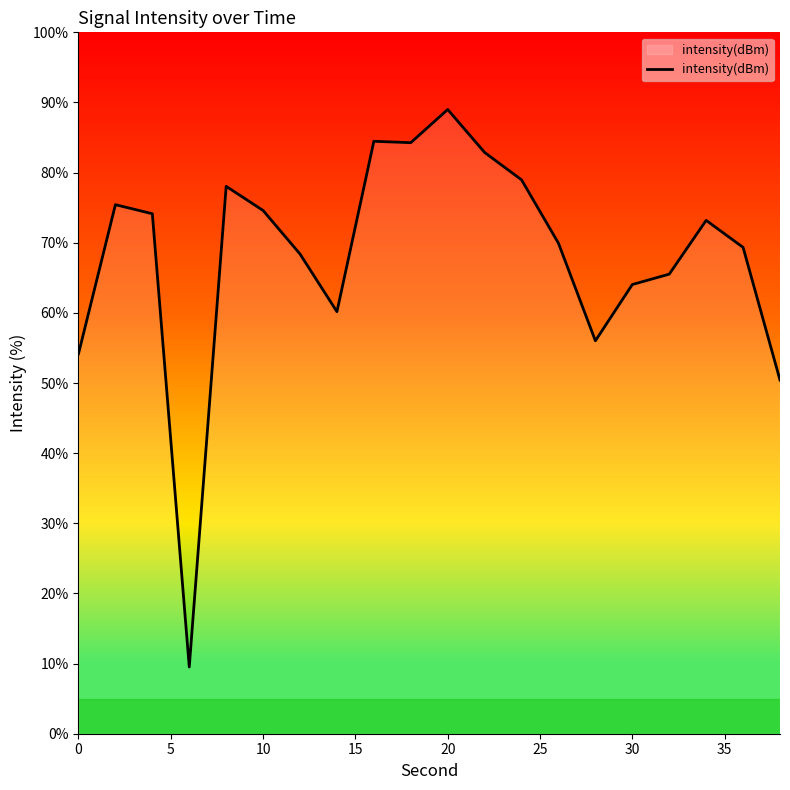

How many values are below 73?

10